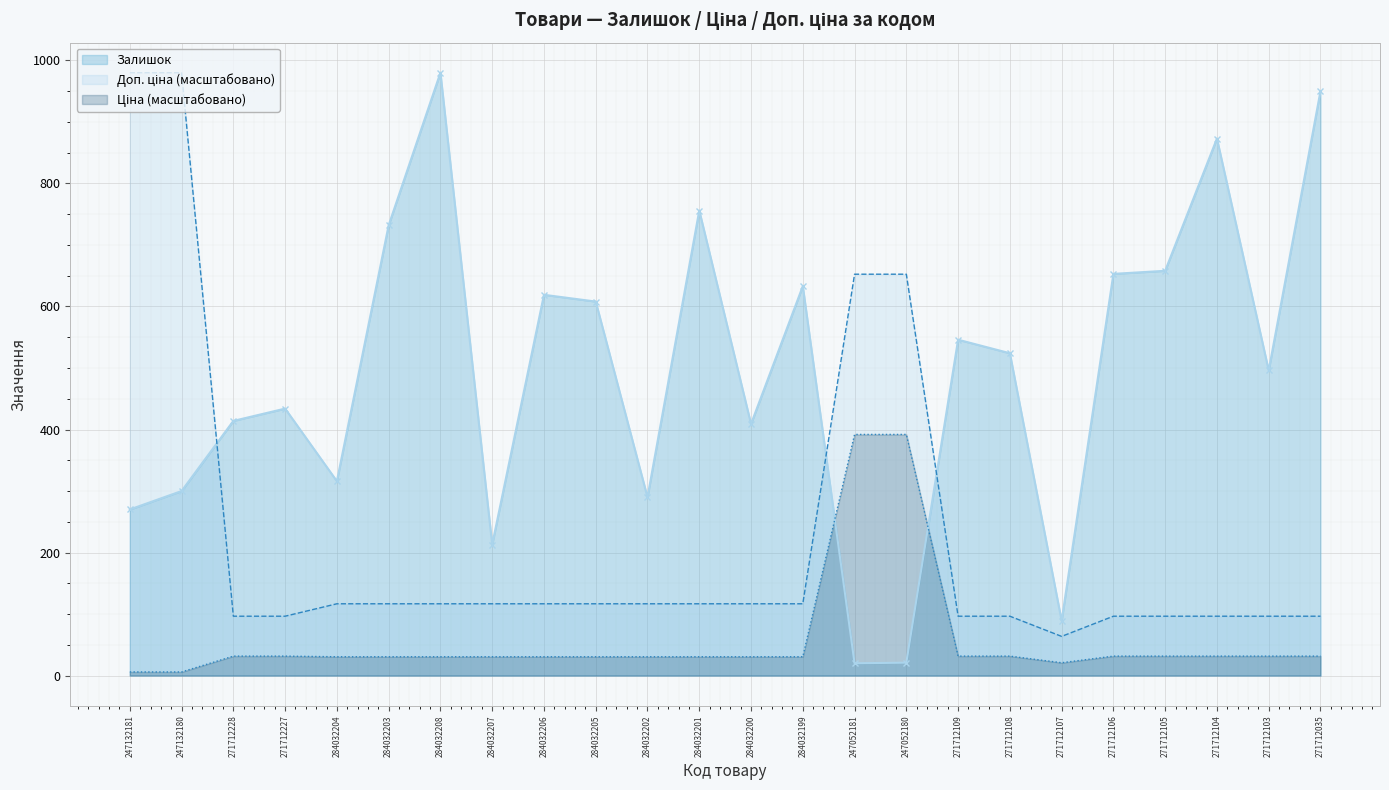

Reading left to right, transcribe all the data shown in this chart.

Залишок: 270.0	300.0	414.0	434.0	316.0	732.0	980.0	213.0	619.0	608.0	290.0	756.0	409.0	633.0	20.0	21.0	546.0	524.0	89.0	653.0	658.0	873.0	496.0	950.0
Ціна: 5.9	5.9	31.6	31.6	30.6	30.6	30.6	30.6	30.6	30.6	30.6	30.6	30.6	30.6	392.0	392.0	31.6	31.6	20.9	31.6	31.6	31.6	31.6	31.6
Доп. ціна: 980.0	980.0	96.5	96.5	116.7	116.7	116.7	116.7	116.7	116.7	116.7	116.7	116.7	116.7	652.5	652.5	96.5	96.5	63.7	96.5	96.5	96.5	96.5	96.5